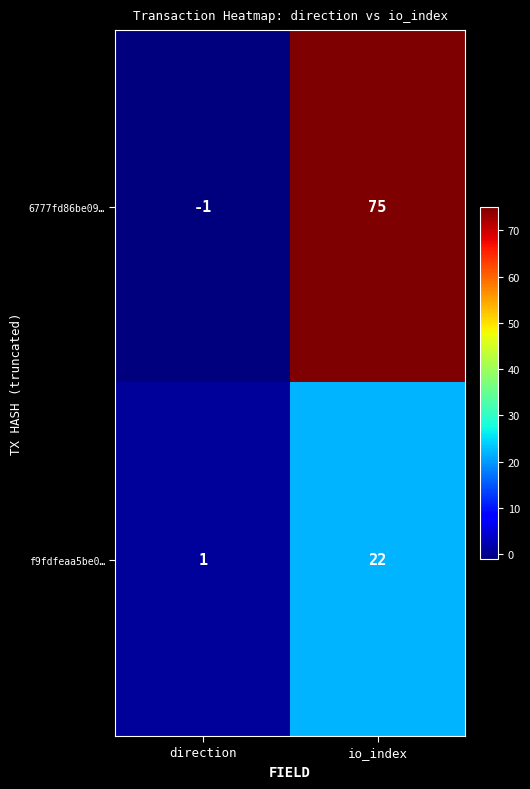

What is the sum of all 6777fd86be09… values?

74